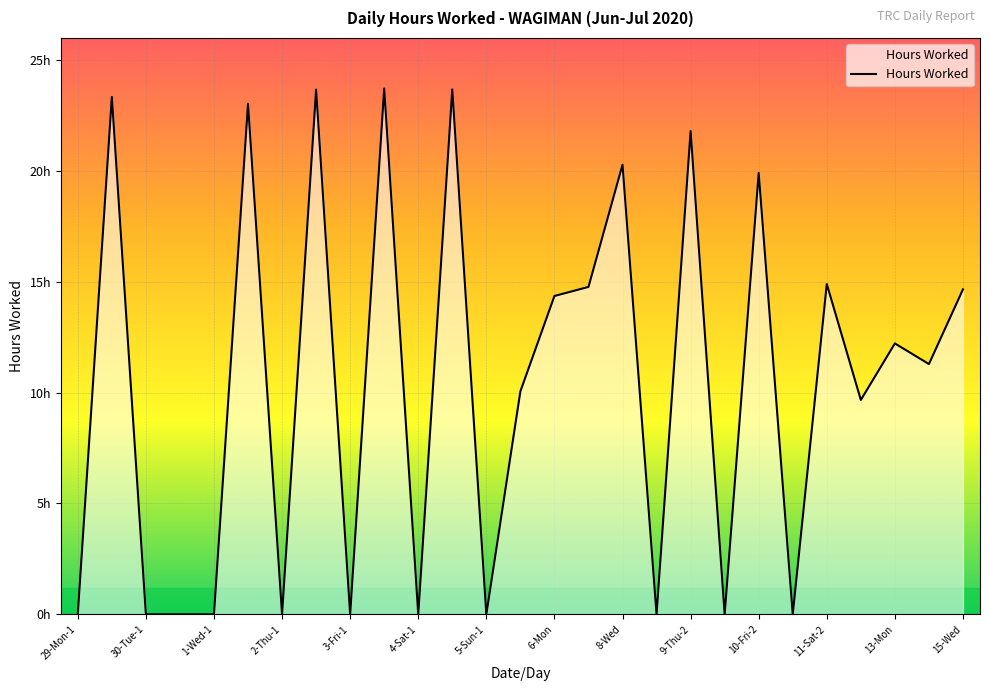

Does the chart have visible grid lines?

Yes